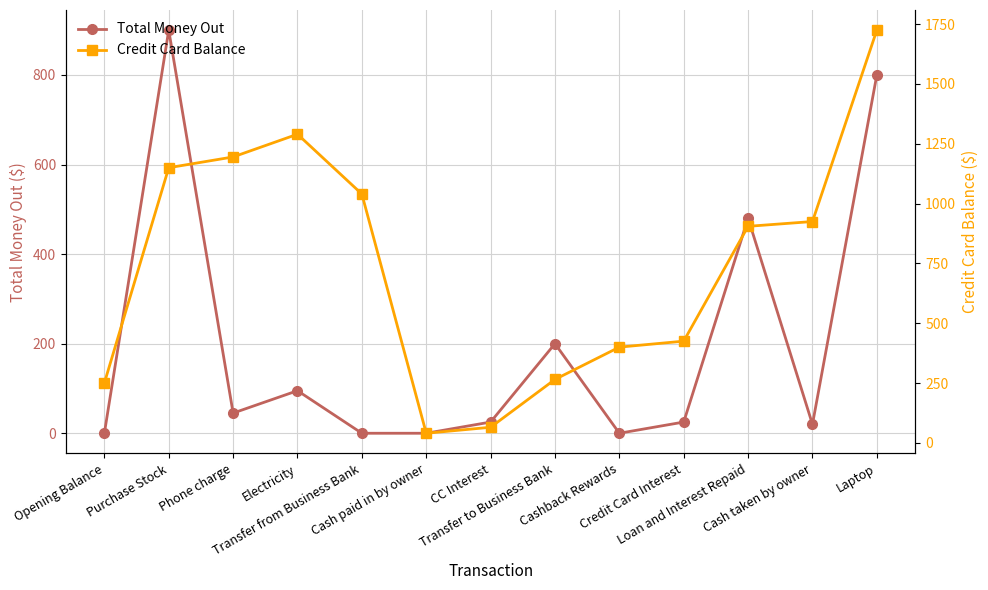

How many lines are shown in the chart?

2